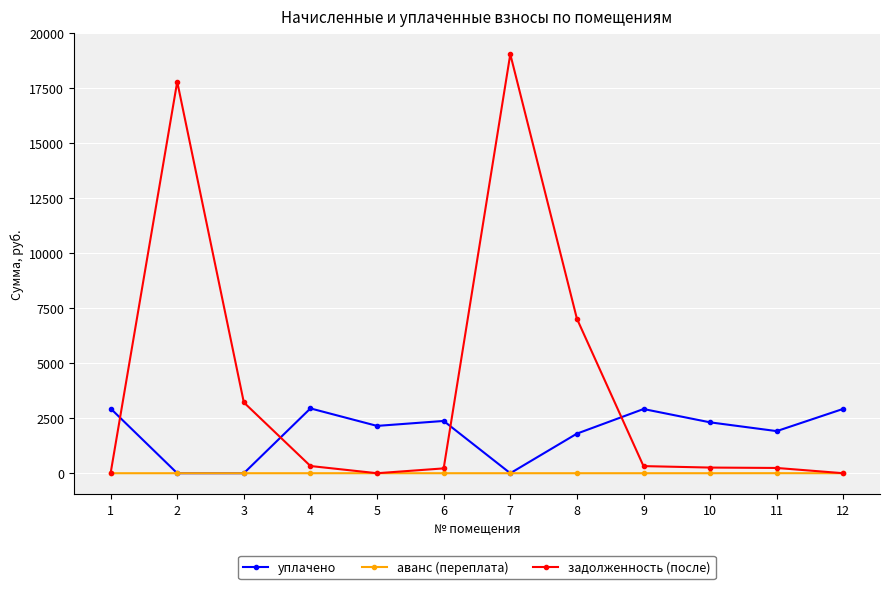

Is the value of аванс (переплата) at 2 greater than the value of задолженность (после) at 8?

No